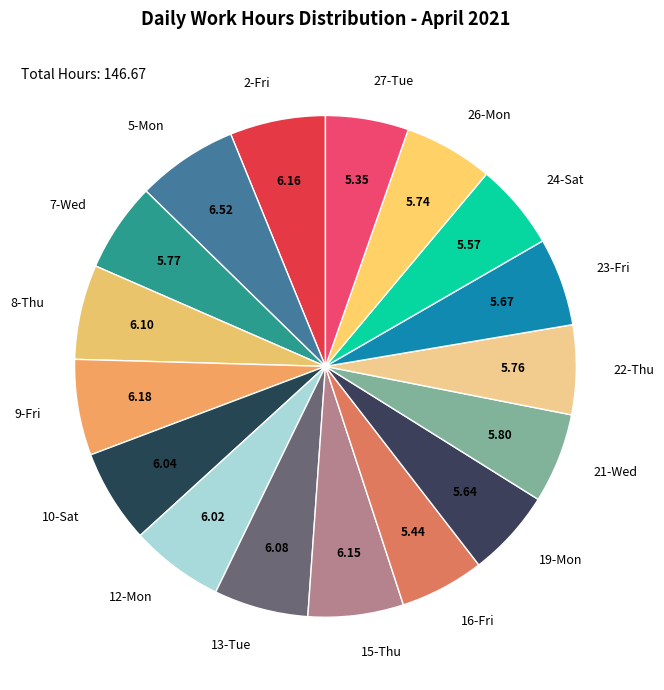

Does 23-Fri account for over 50% of the chart?

No